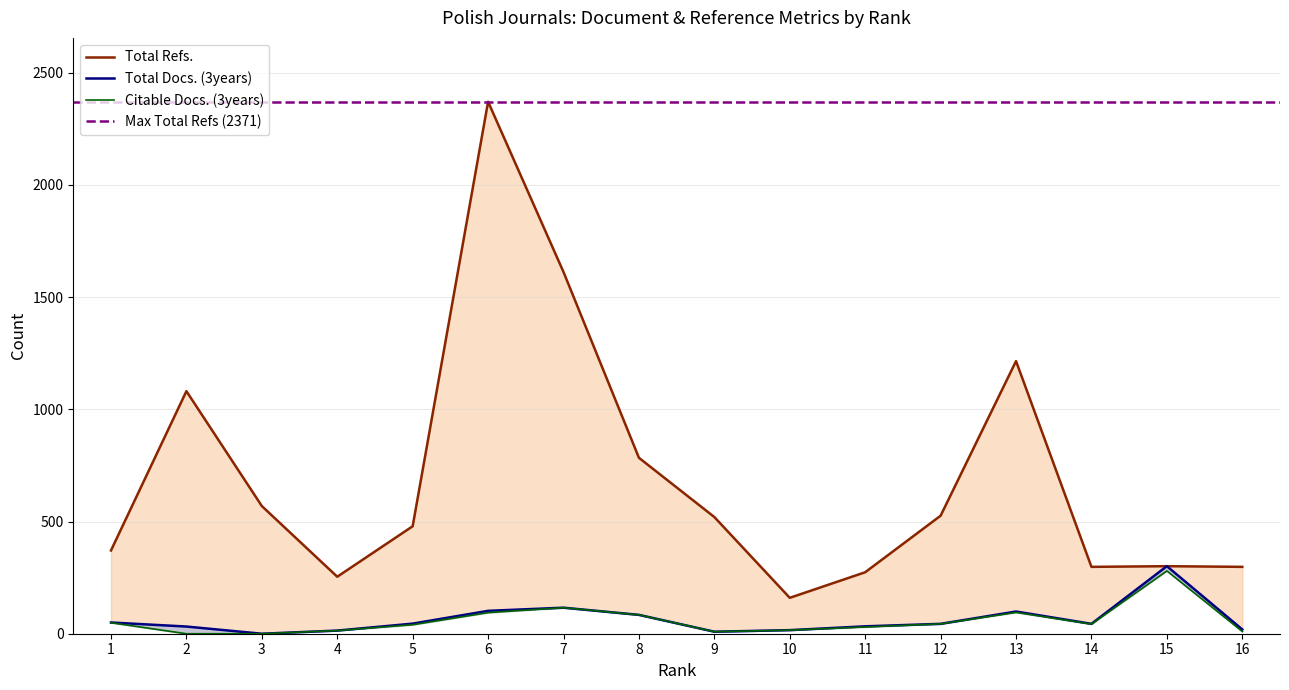

Is the value of Total Docs. (3years) at 10 greater than the value of Citable Docs. (3years) at 7?

No